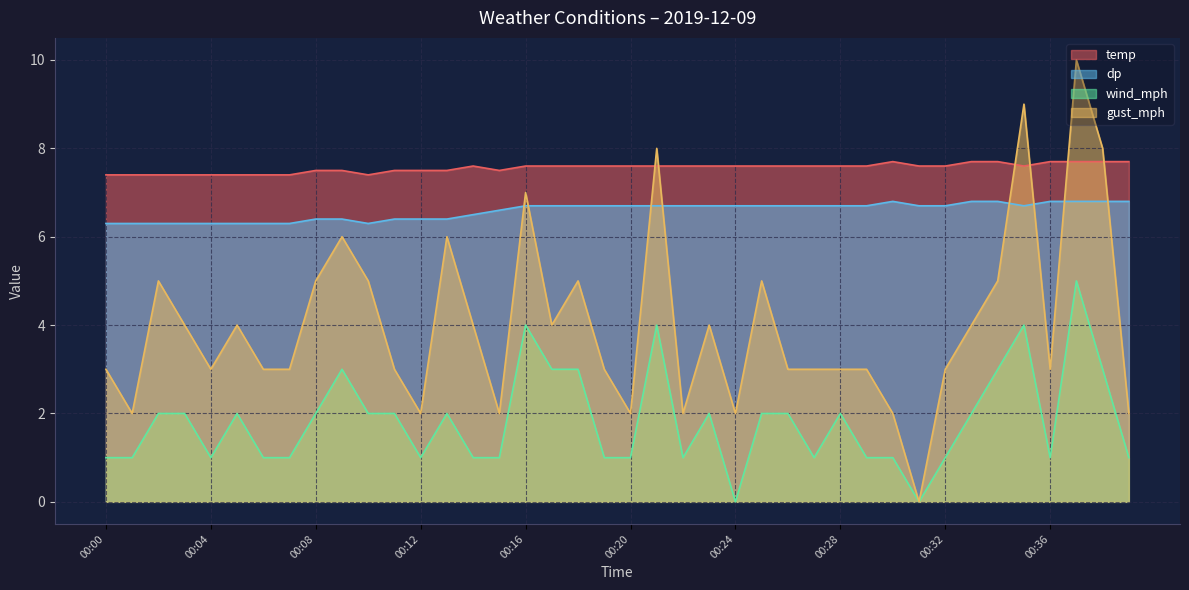

What is the sum of the gust_mph values at 00:15 and 00:39?

4.0